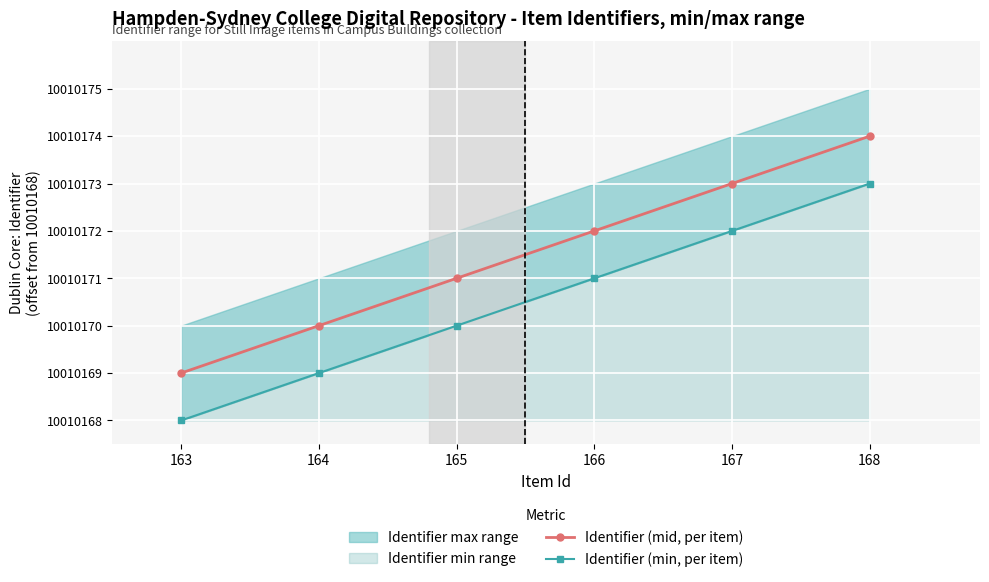

Rank the series by their maximum value, from highest to lowest.

Identifier (mid, per item), Identifier (min, per item)